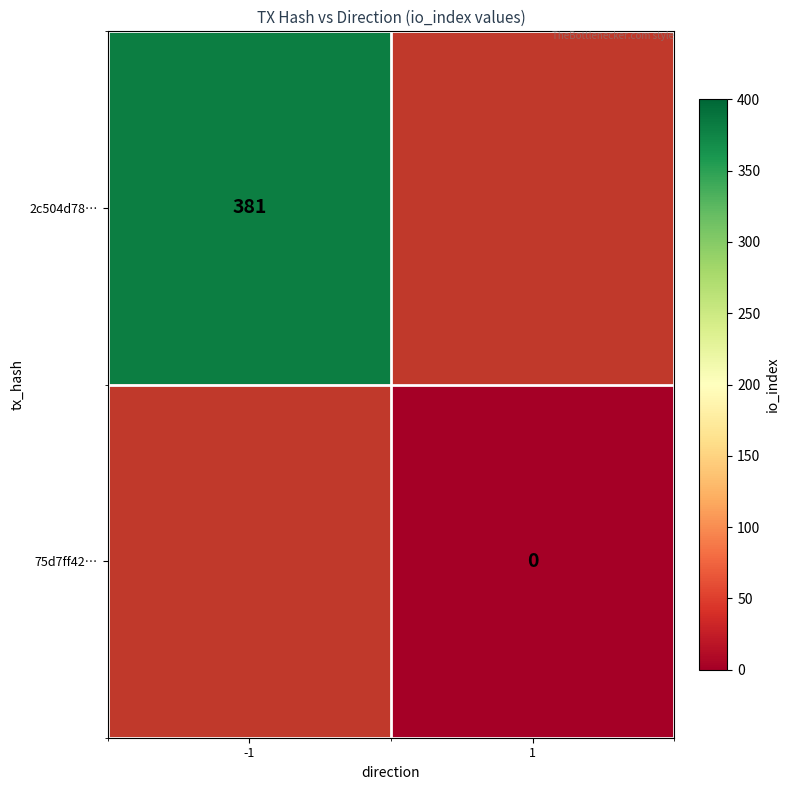

List the series in order of their overall mean, highest first.

2c504d78…, 75d7ff42…